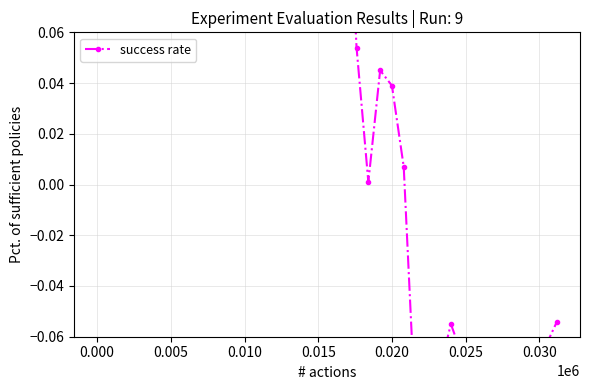

What is the greatest value displayed?

0.2